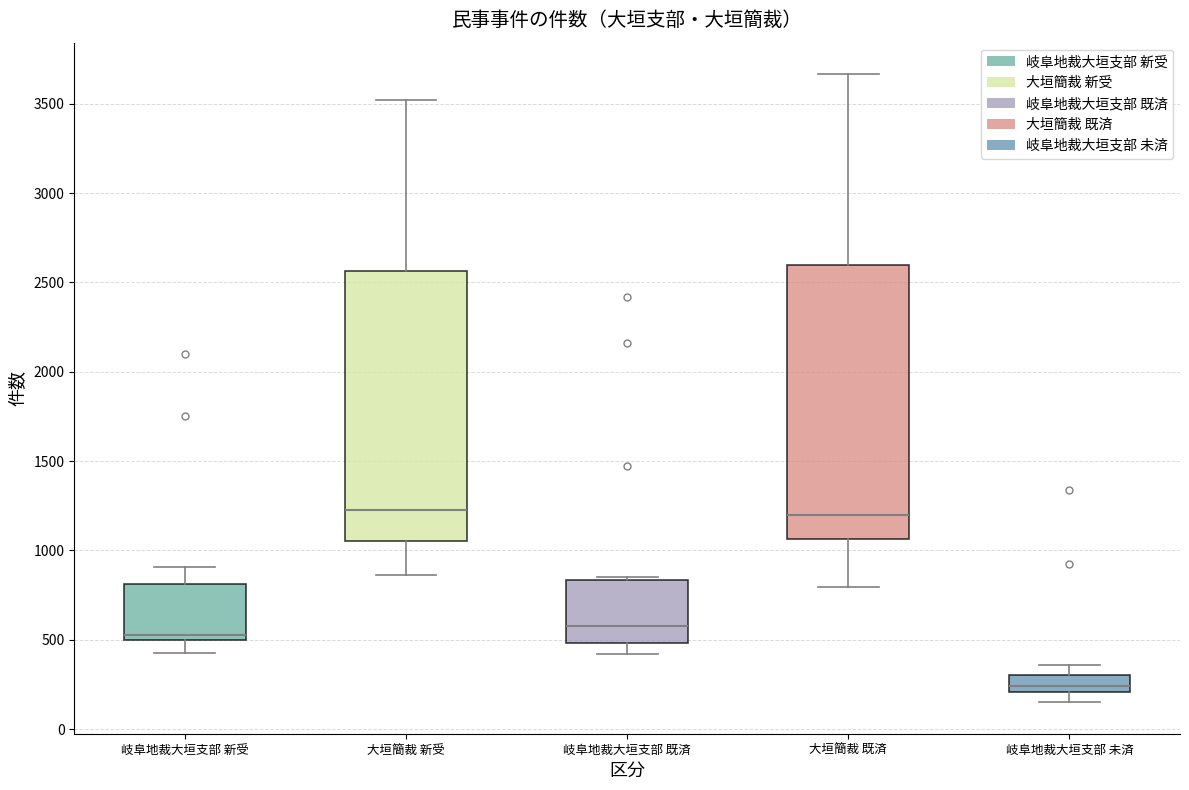

Reading left to right, transcribe this box plot: for each box, give where its median line is, the range the box spans, and where its two whiskers end, as read against the y-axis. The values are not printed on the chart, so give them approximately, as read against the axis.

岐阜地裁大垣支部 新受: median 550, box 500 to 800, whiskers 450 to 900
大垣簡裁 新受: median 1250, box 1050 to 2550, whiskers 850 to 3500
岐阜地裁大垣支部 既済: median 600, box 500 to 850, whiskers 400 to 850 (just above the box's upper edge)
大垣簡裁 既済: median 1200, box 1050 to 2600, whiskers 800 to 3650
岐阜地裁大垣支部 未済: median 250, box 200 to 300, whiskers 150 to 350